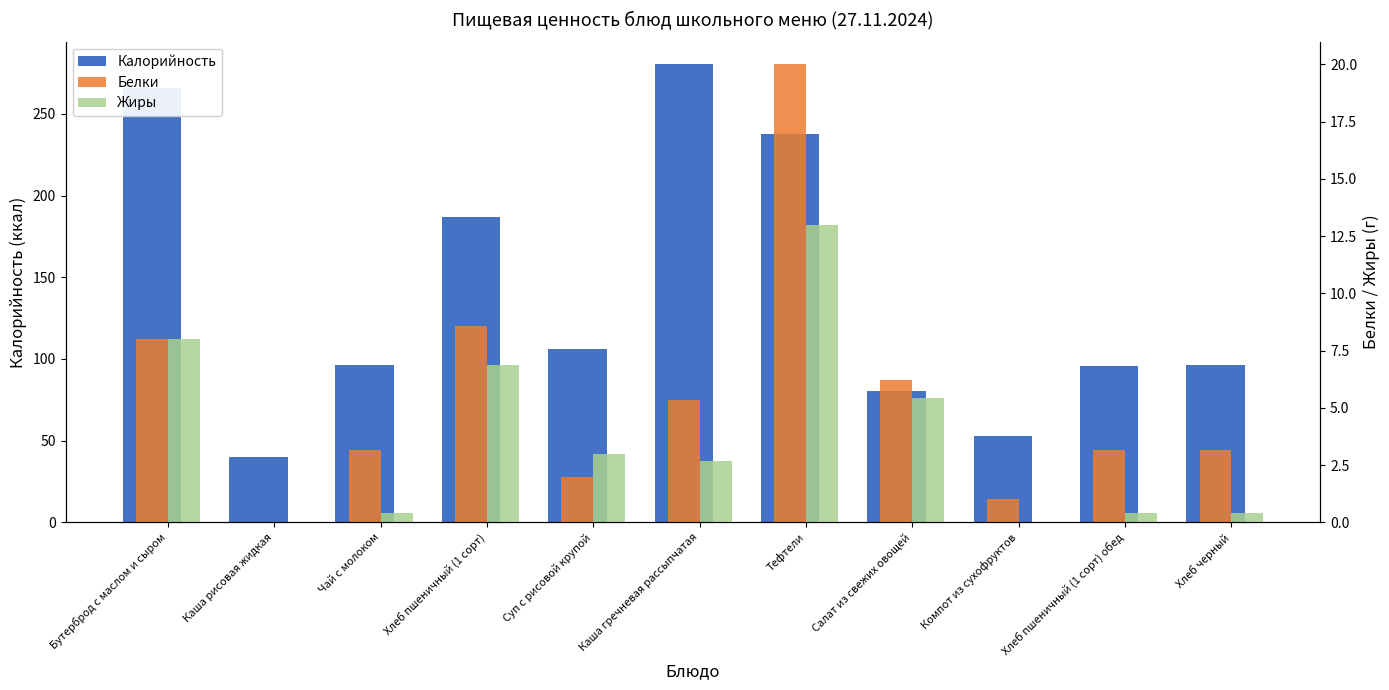

What is the difference between the second highest and second lowest values in the Белки series?

7.6